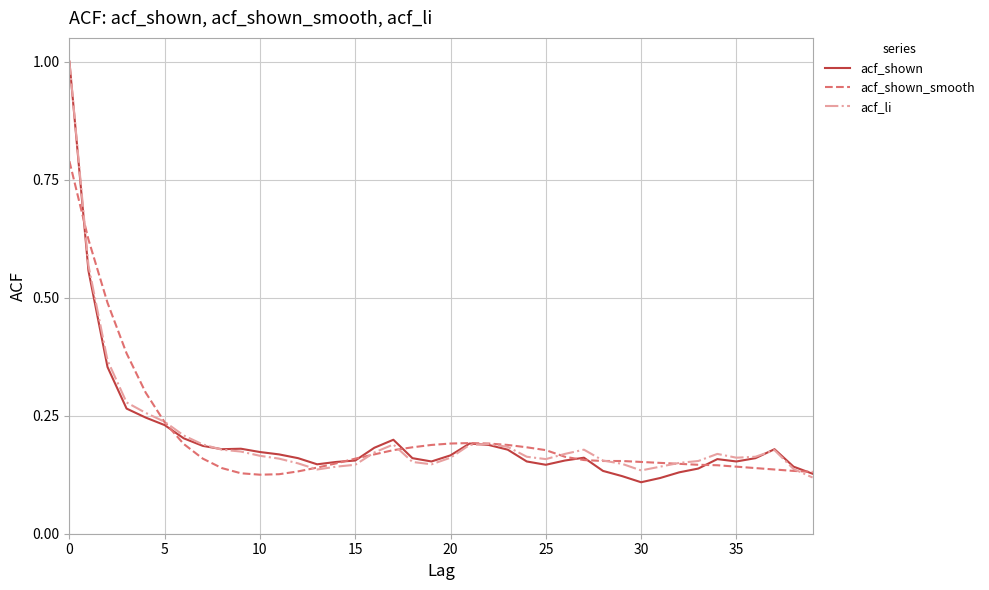

True or false: acf_li and acf_shown intersect in this chart.

True